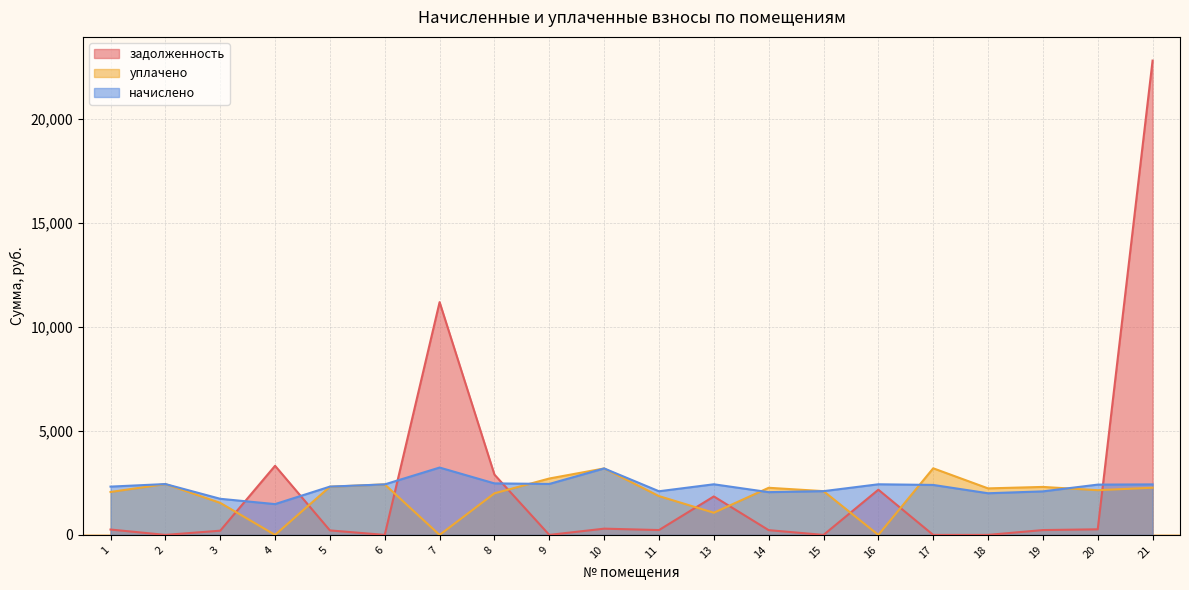

What are all the series names shown in the legend?

задолженность, уплачено, начислено